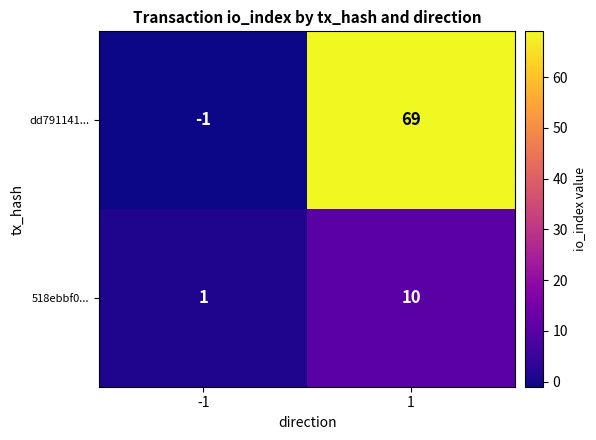

Rank the series by their maximum value, from lowest to highest.

518ebbf0..., dd791141...